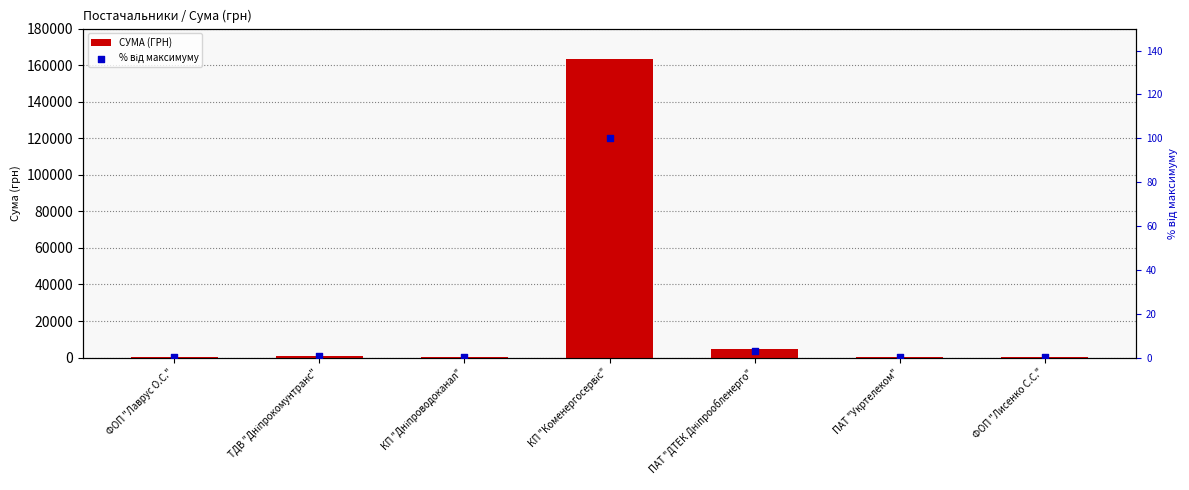

At which category is the sum across all series the highest?

КП "Коменергосервіс"